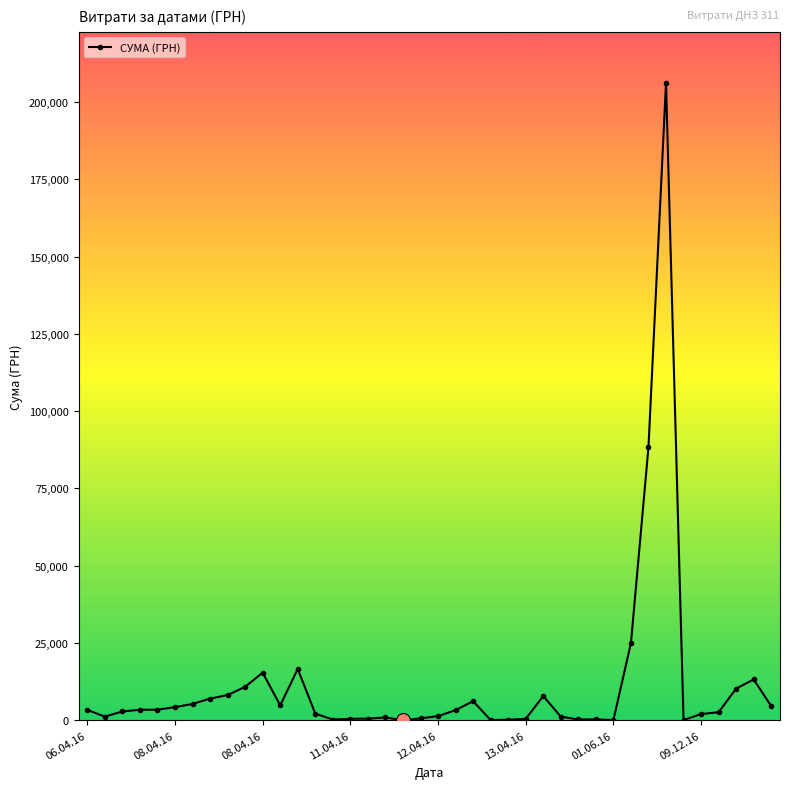

True or false: the data has more than 0 interior local peaks.

True